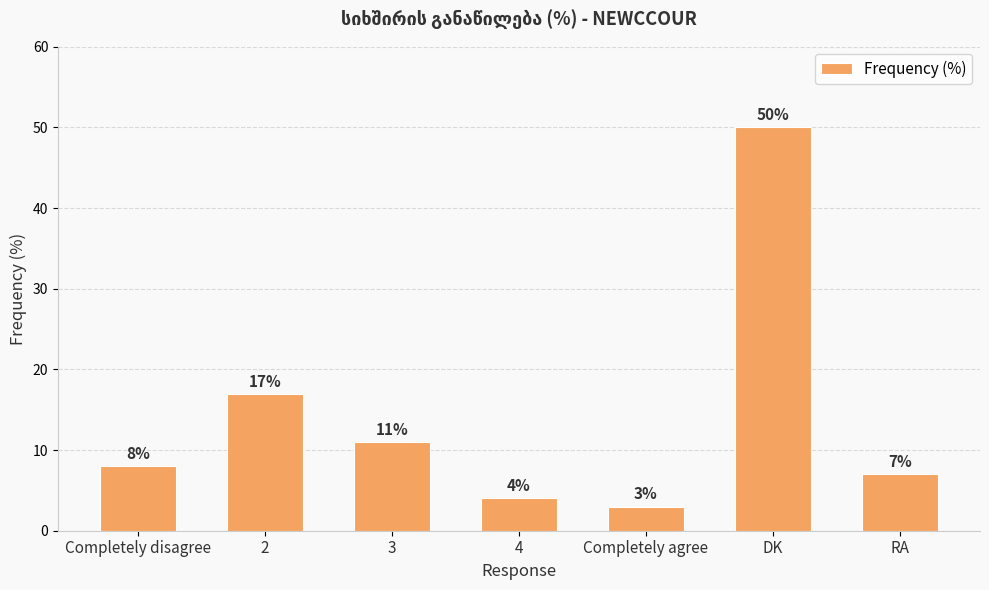

Where is the data nearest to the value 26?

2